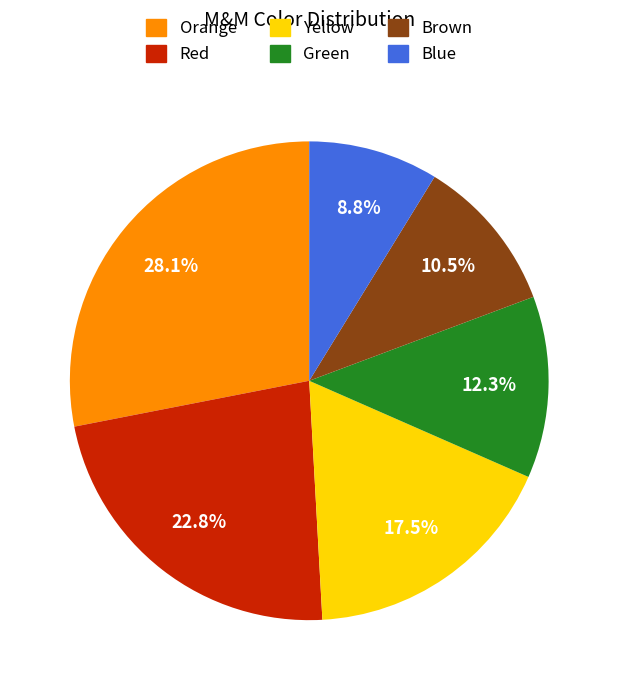

Does Yellow account for over 50% of the chart?

No